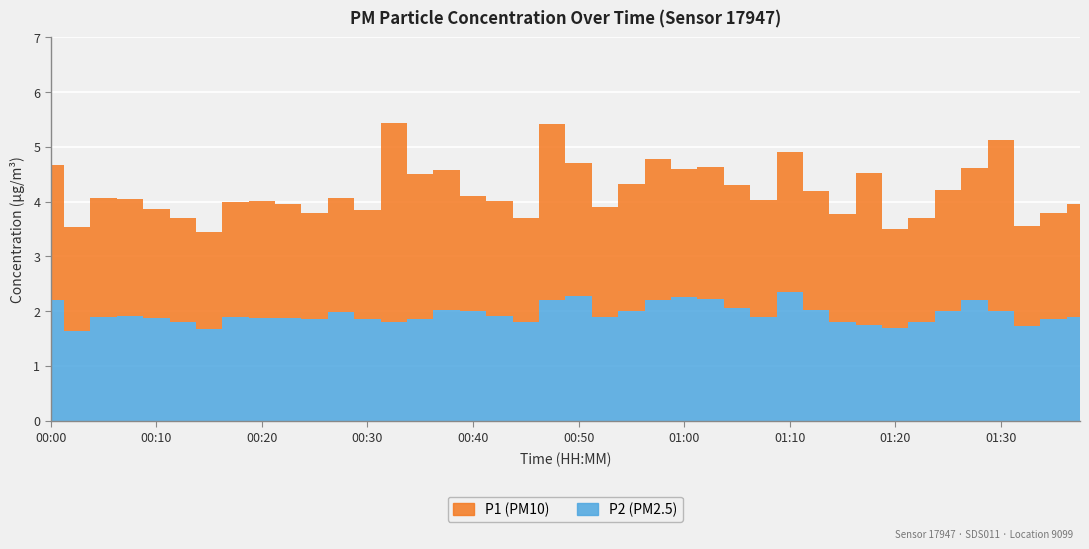

Is the value of P2 at 00:18 greater than the value of P1 at 00:53?

No